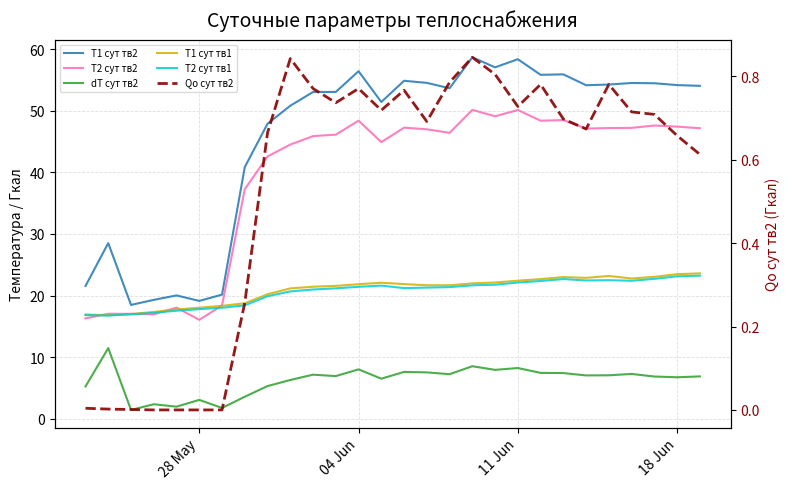

What is the average value of the T2 сут тв1 series?

20.6